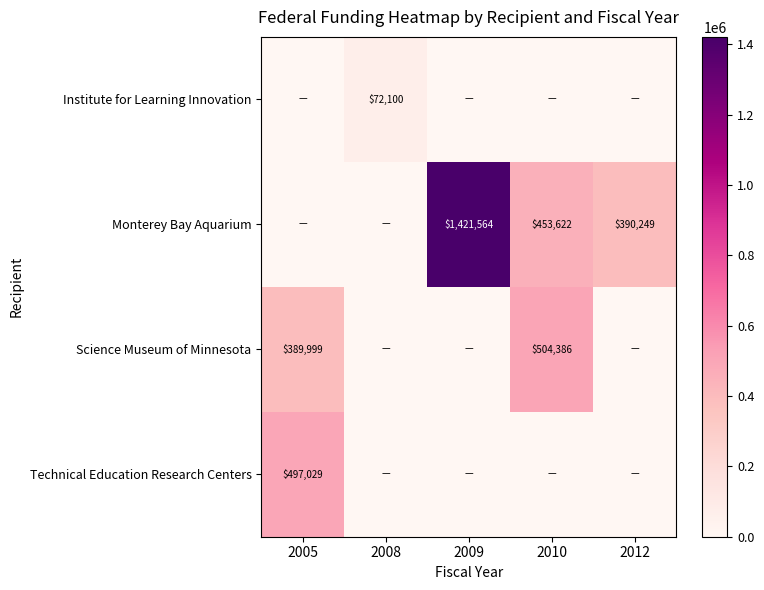

The Institute for Learning Innovation series shows 25528 at 2008. True or false?

False